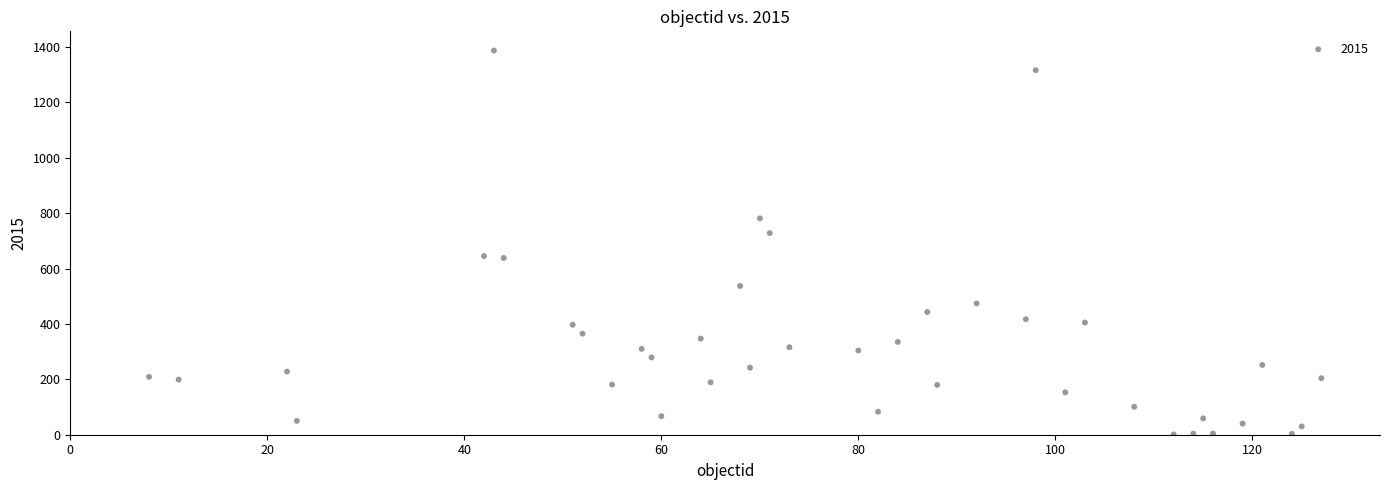

What is the range of Y values (max minus min)?

1386